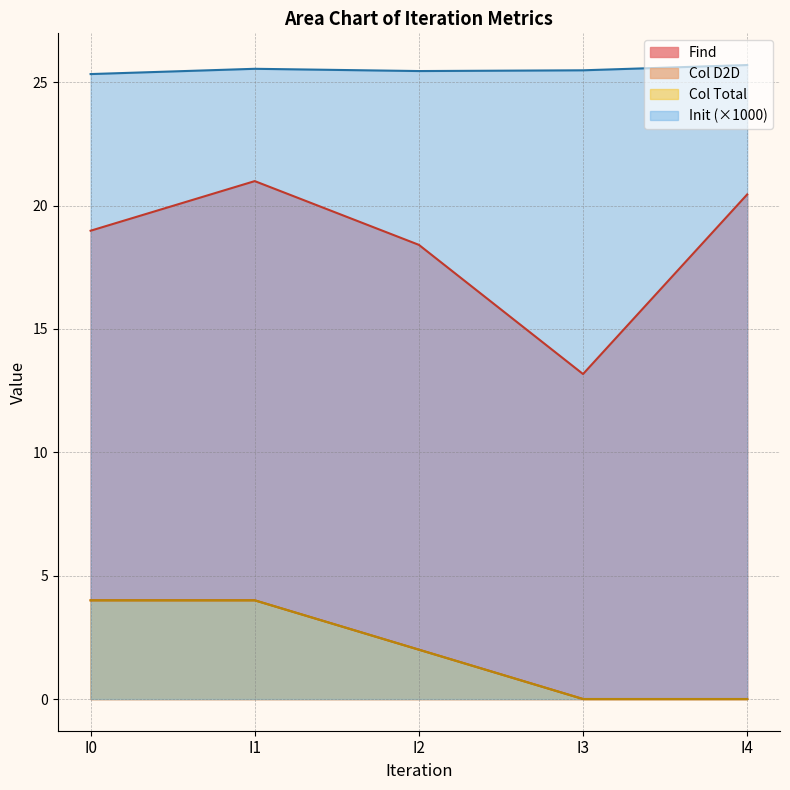

What is the total value across all series at I2?

47.9